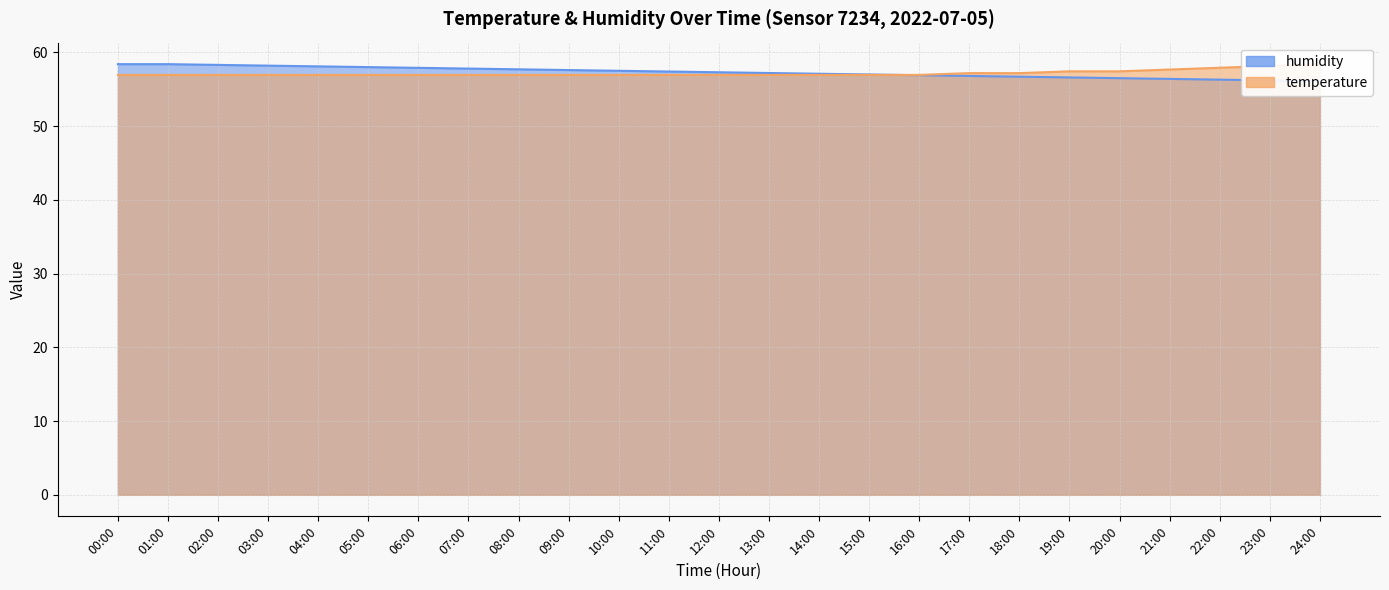

What is the label of the 18th point from the left?

17:00